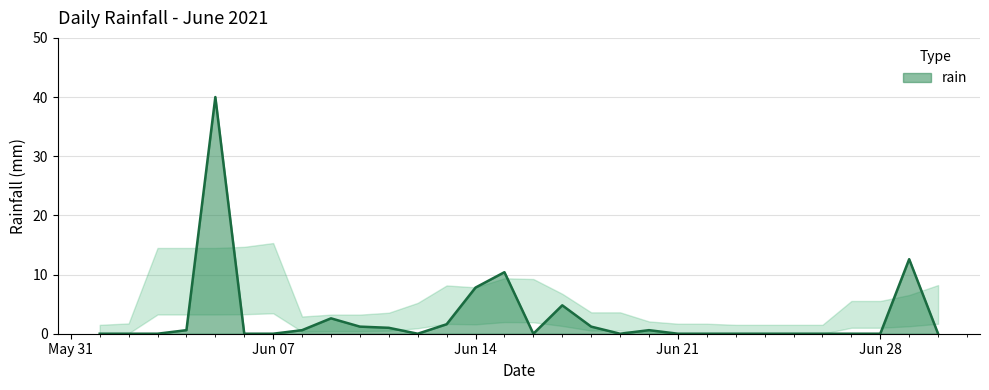

How many lines are shown in the chart?

1